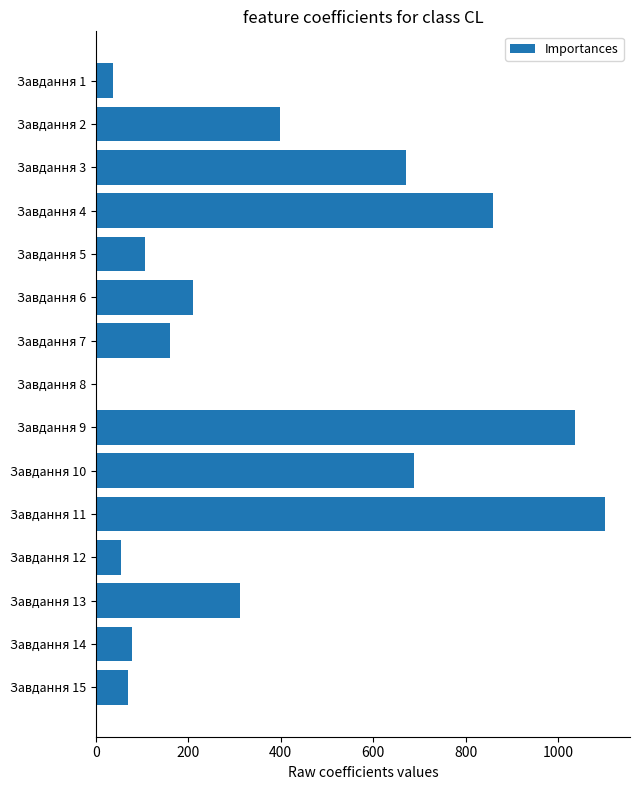

What is the sum of all values?

5780.0